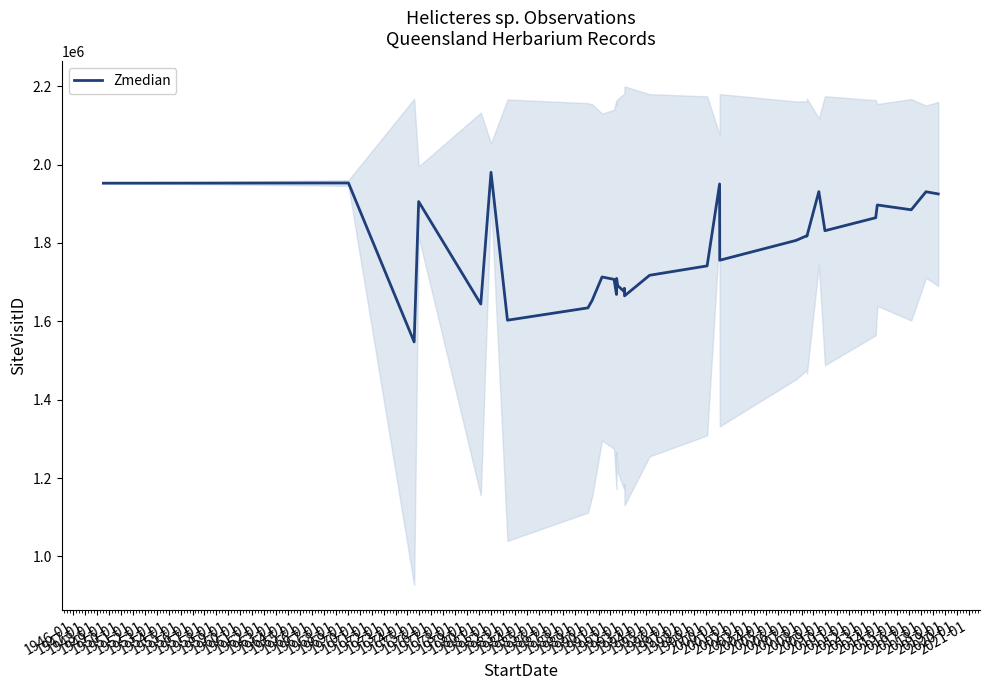

What is the highest value of the Zmedian series?

1980181